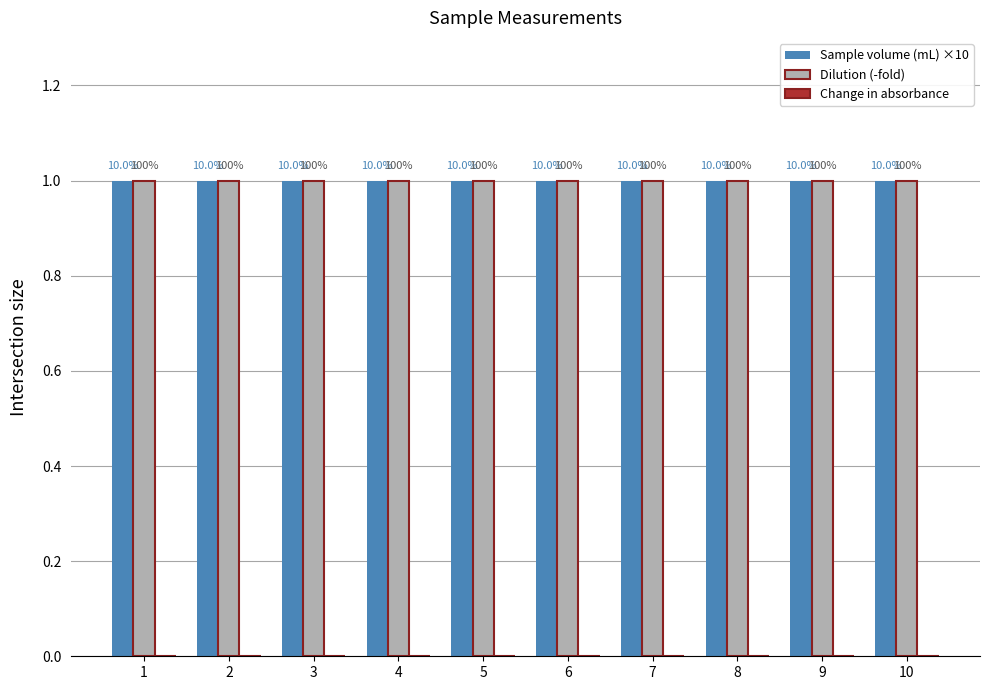

Reading left to right, extract all data points from this chart.

Sample volume (mL) ×10: 1	1	1	1	1	1	1	1	1	1
Dilution (-fold): 1	1	1	1	1	1	1	1	1	1
Change in absorbance: 0	0	0	0	0	0	0	0	0	0